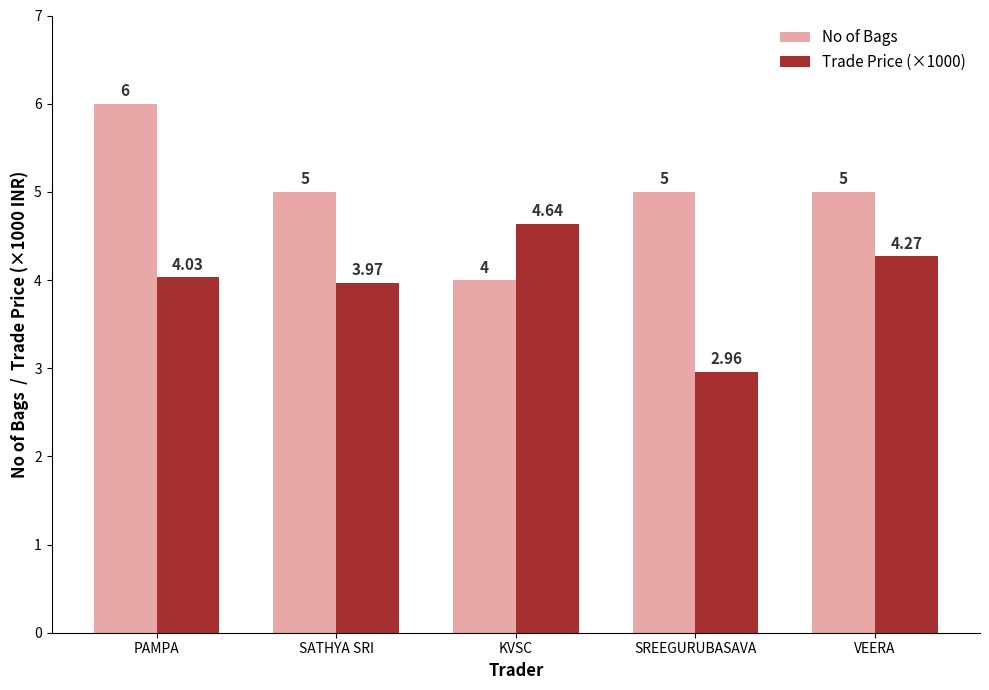

Is the value of Trade Price (×1000) at SATHYA SRI greater than the value of No of Bags at KVSC?

No